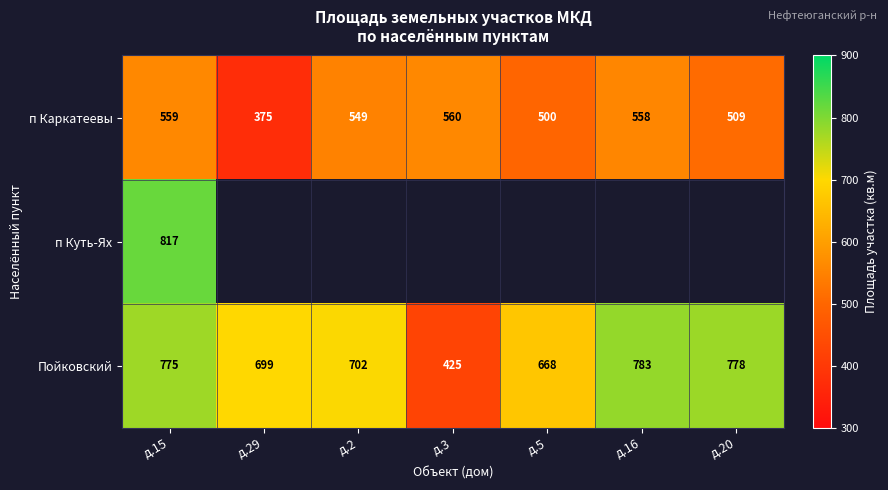

At д.15, list the series in order from largest to smallest.

п Куть-Ях, Пойковский, п Каркатеевы